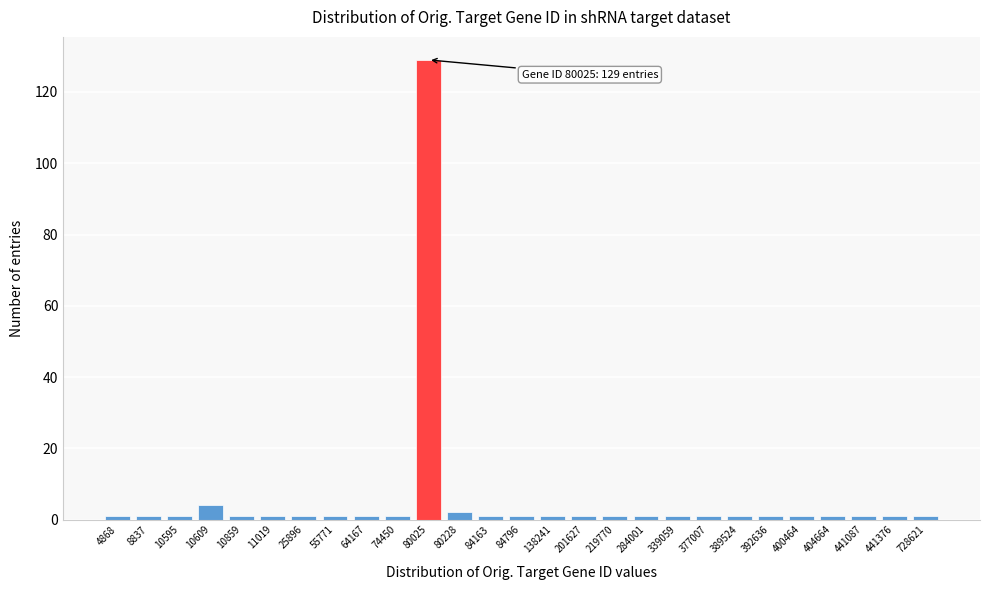

Reading left to right, list all the values displayed in this chart.

4868=1	8837=1	10595=1	10609=4	10859=1	11019=1	25896=1	55771=1	64167=1	74450=1	80025=129	80228=2	84163=1	84796=1	138241=1	201627=1	219770=1	284001=1	339059=1	377007=1	389524=1	392636=1	400464=1	404664=1	441087=1	441376=1	728621=1